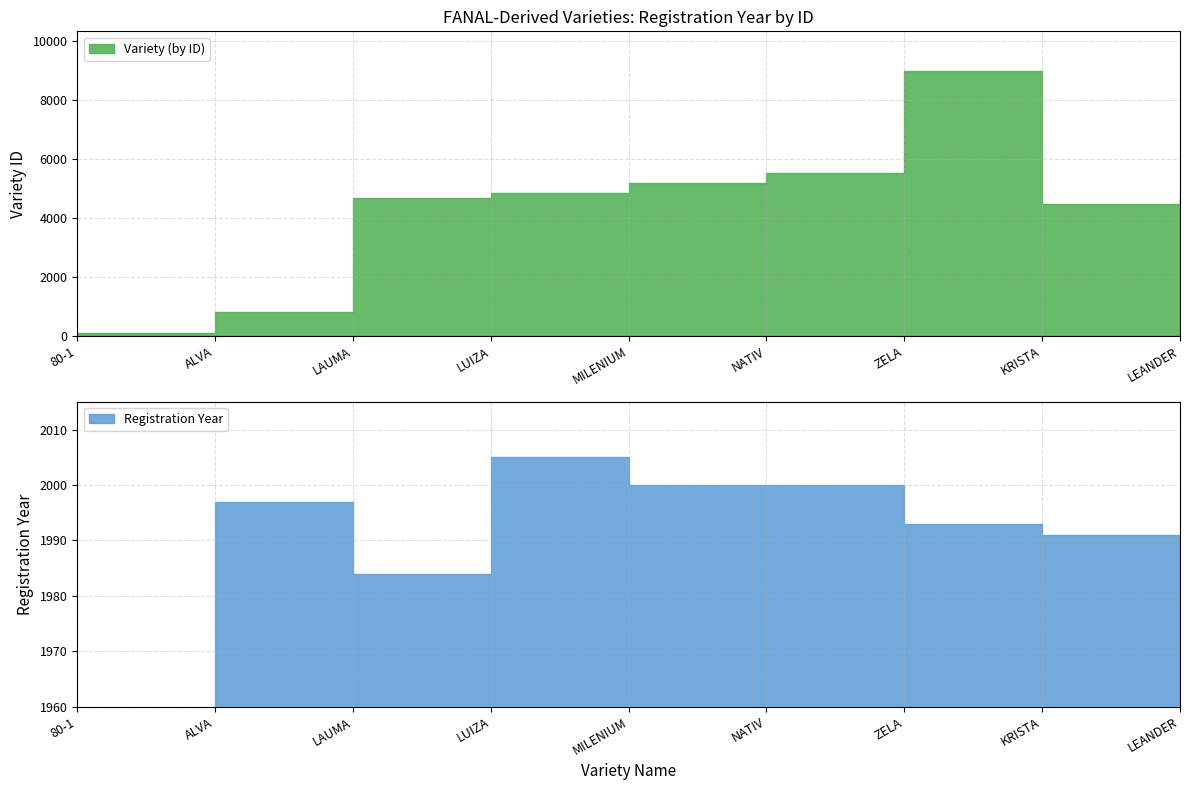

True or false: Registration Year and Variety (by ID) intersect in this chart.

True